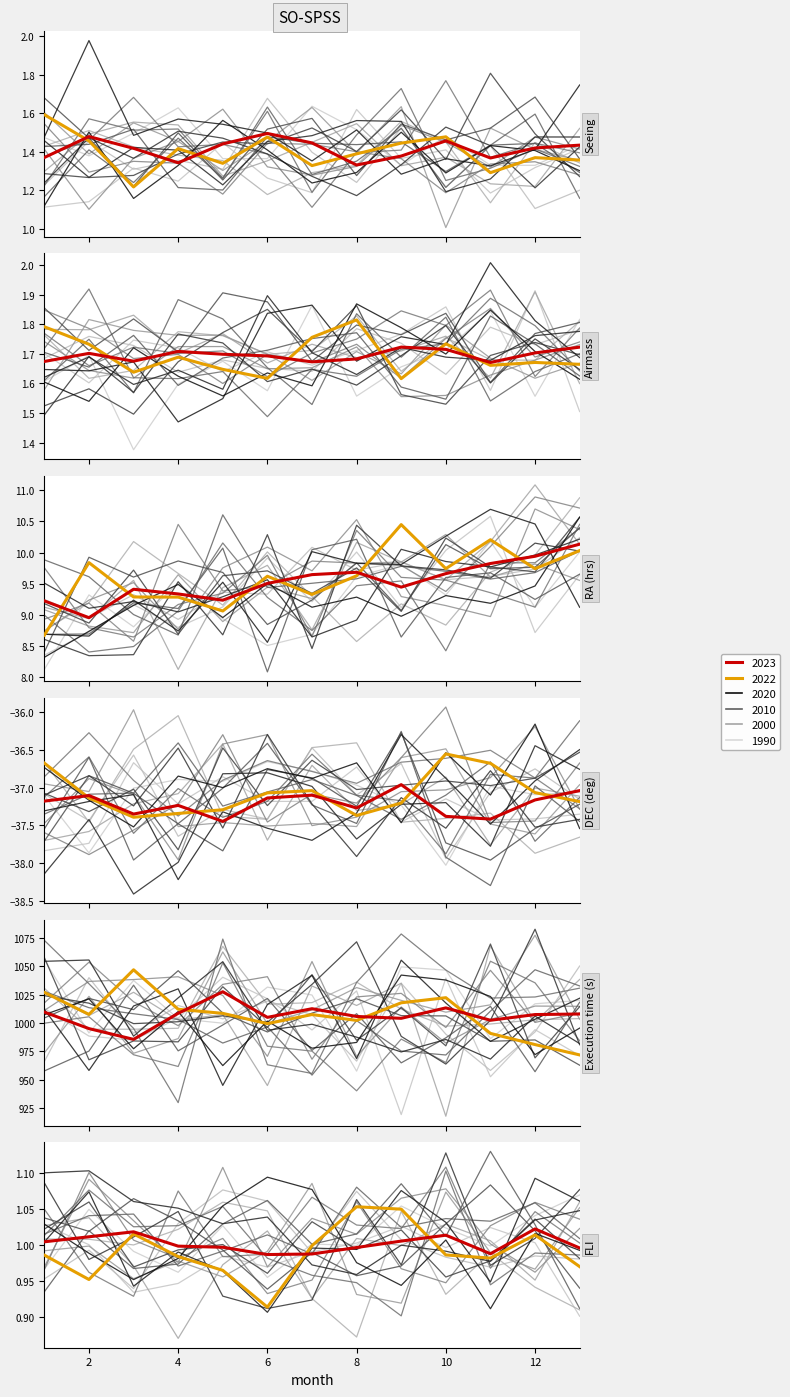

What is the minimum value for Seeing?

1.4